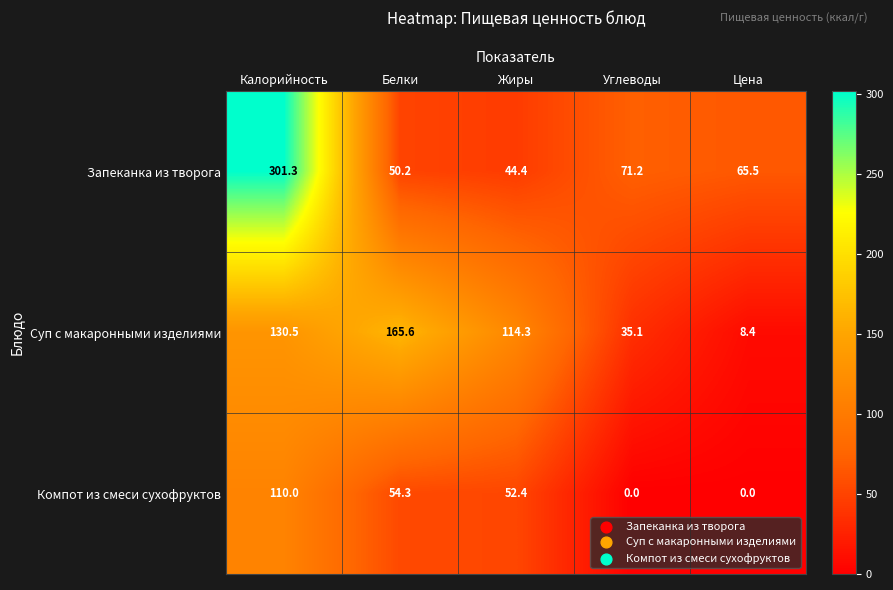

Which series has the largest total across all categories?

Запеканка из творога